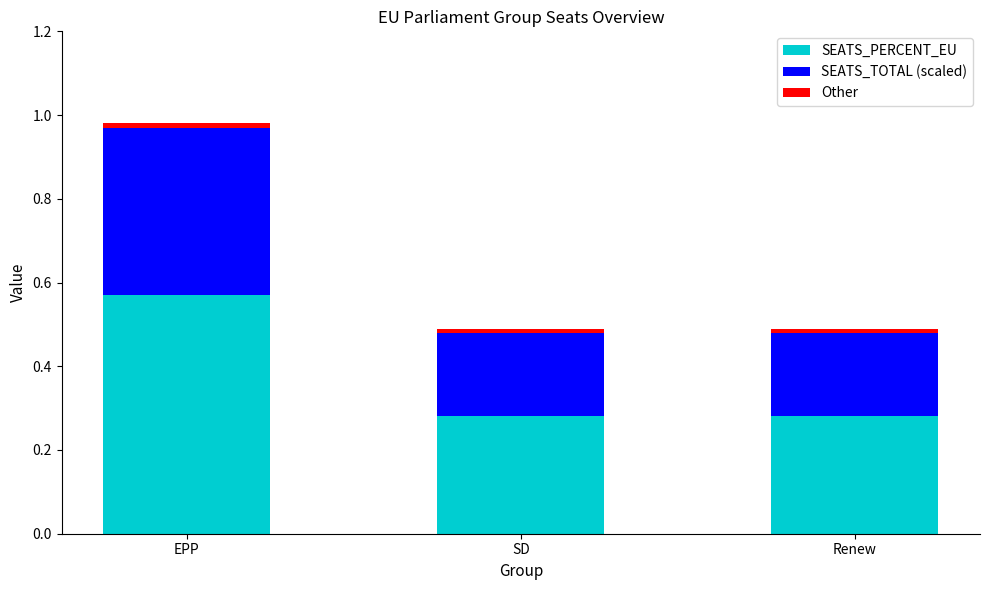

Is it true that SEATS_PERCENT_EU equals 0.4 at Renew?

False